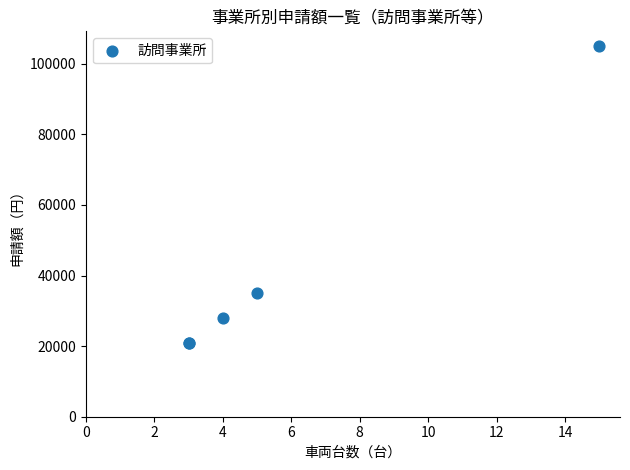

What Y value in the scatter plot is closest to 63000?

35000